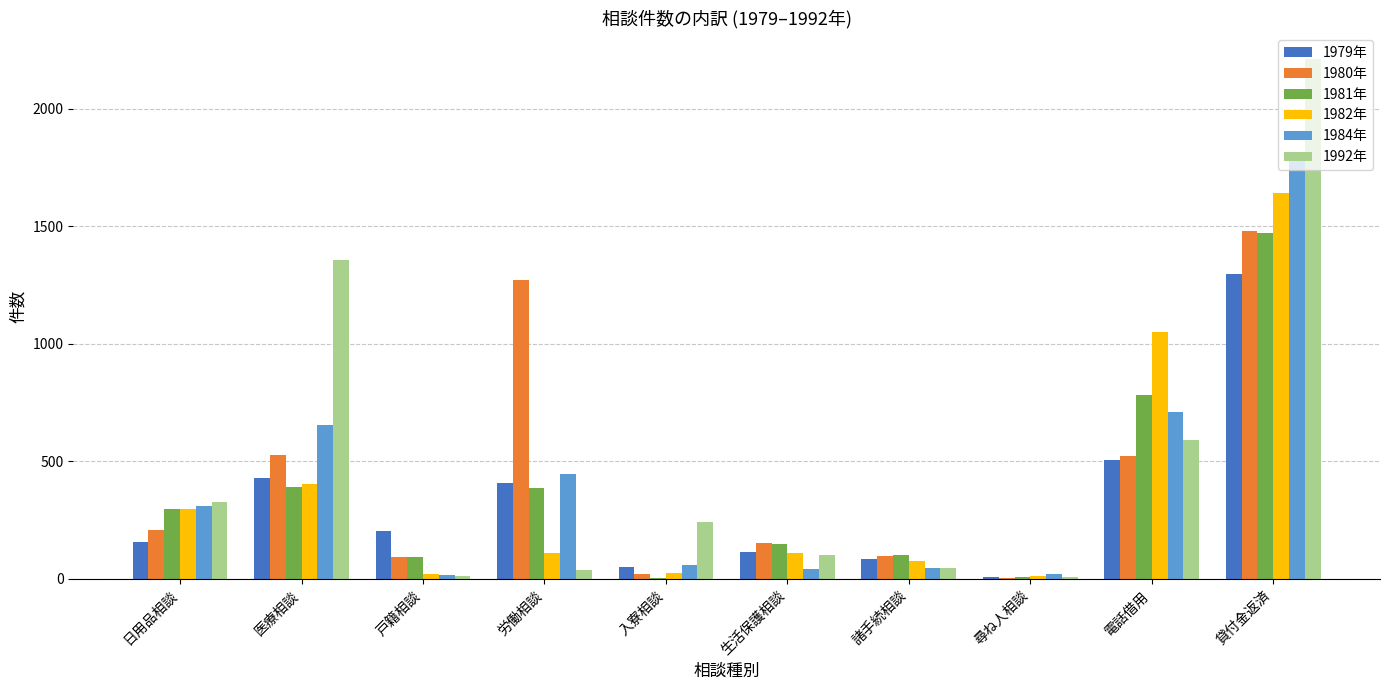

Which series has the largest total across all categories?

1992年